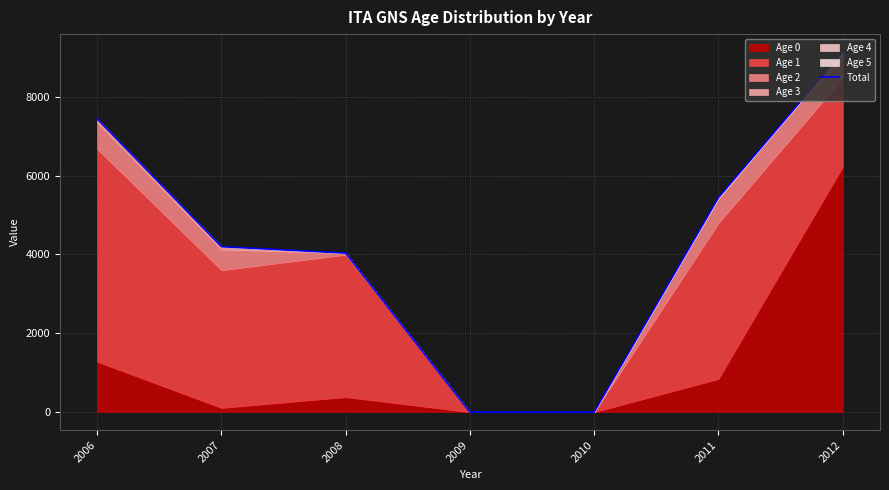

True or false: the data has more than 2 interior local peaks.

False